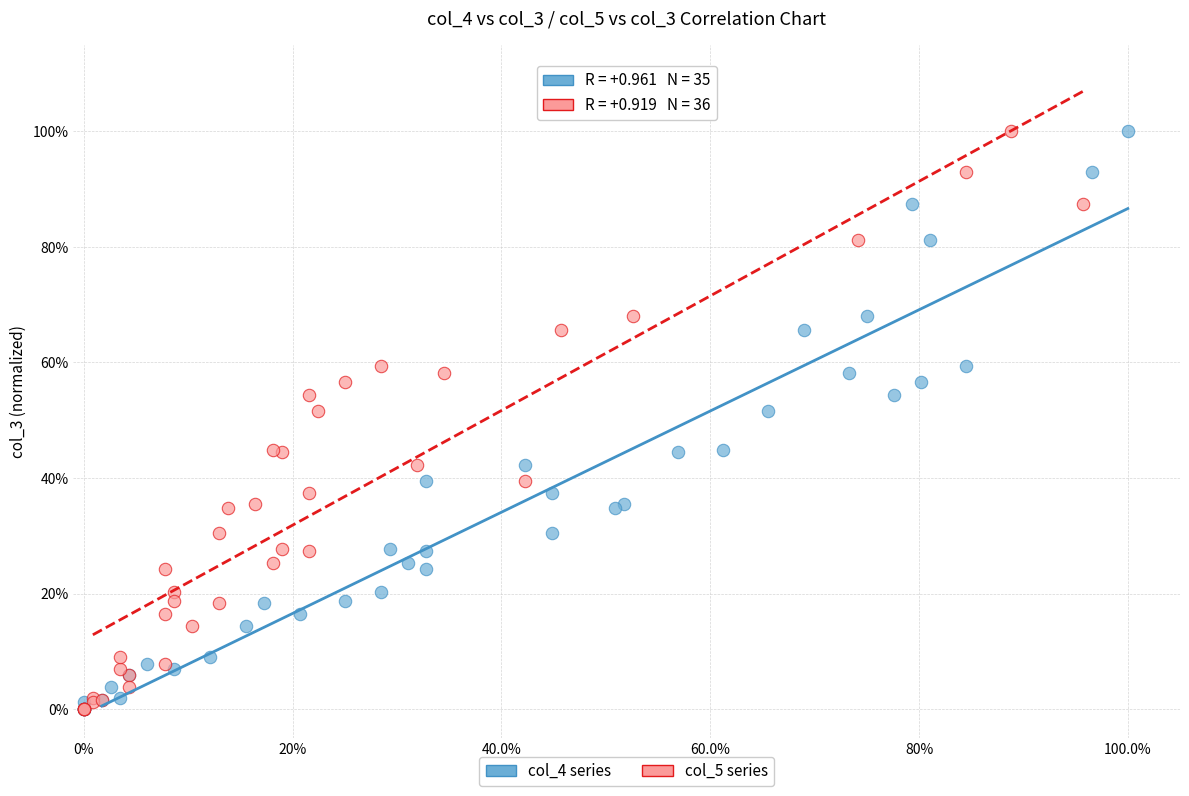

What are all the series names shown in the legend?

col_4 series, col_5 series